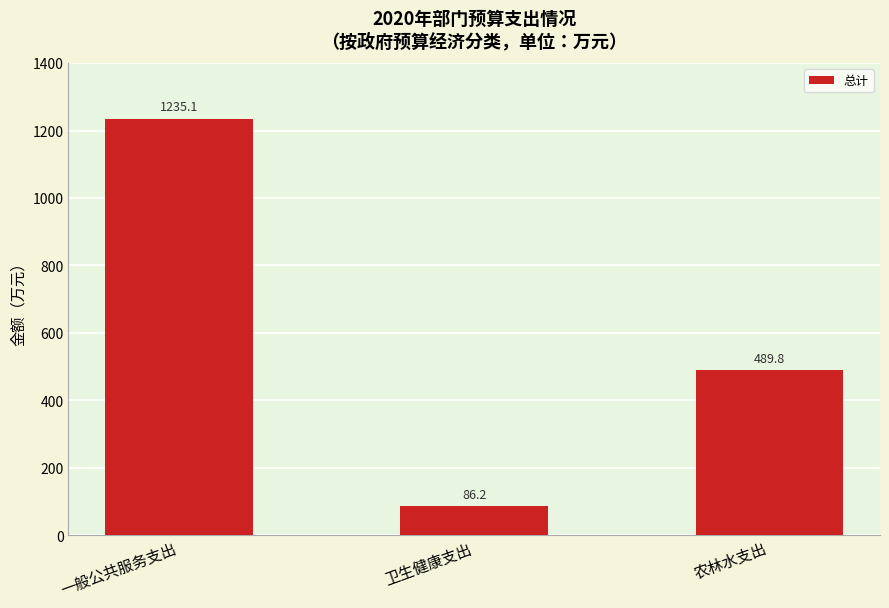

At which category does the chart reach its minimum across all series?

卫生健康支出